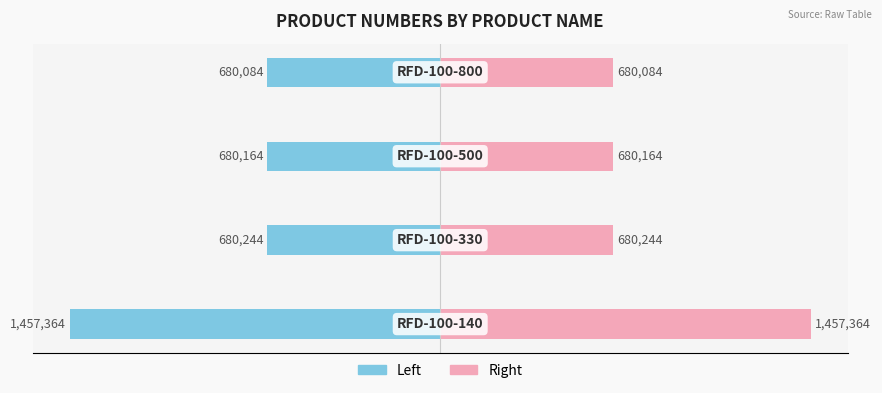

True or false: N° produit (right) has a value of 1457364 at 0.

True